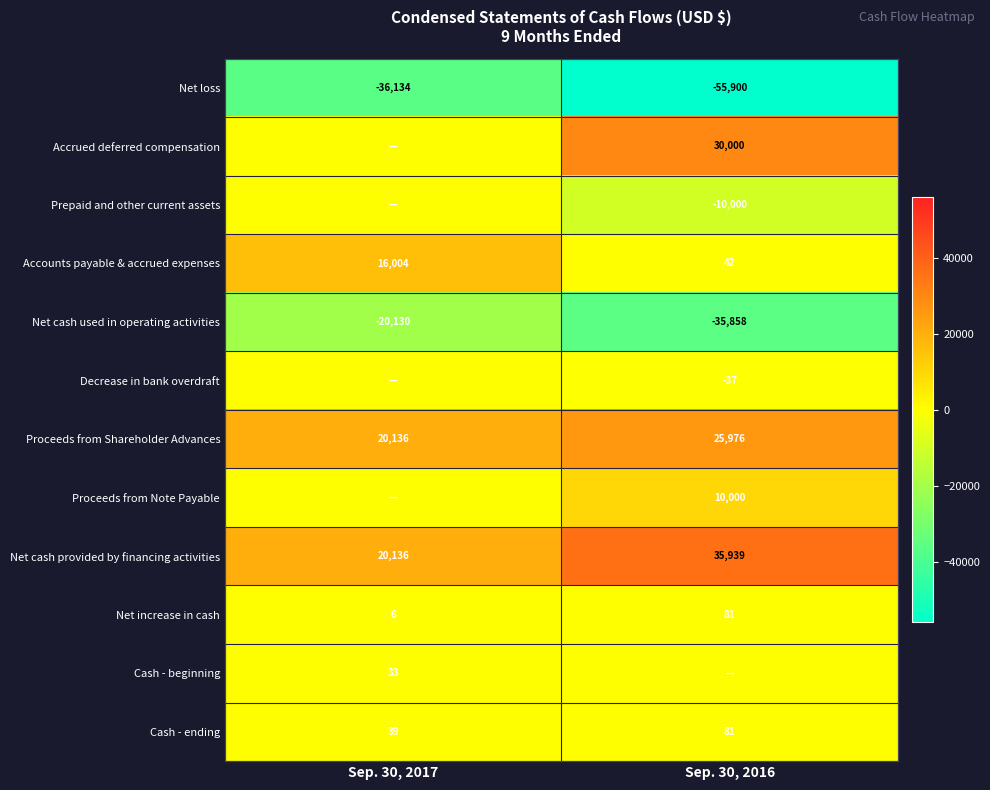

Which has a higher value, Sep. 30, 2017 or Sep. 30, 2016?

Sep. 30, 2017